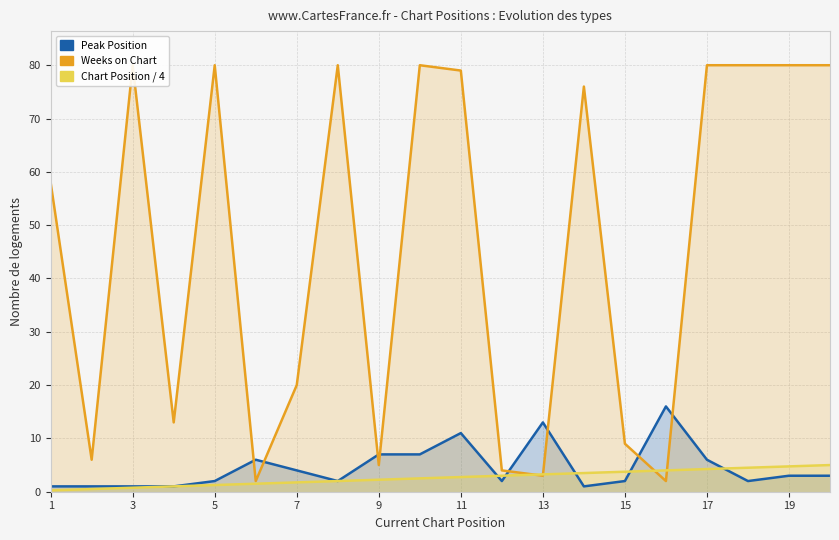

Is it true that Chart Position / 4 equals 5.9 at 17?

False